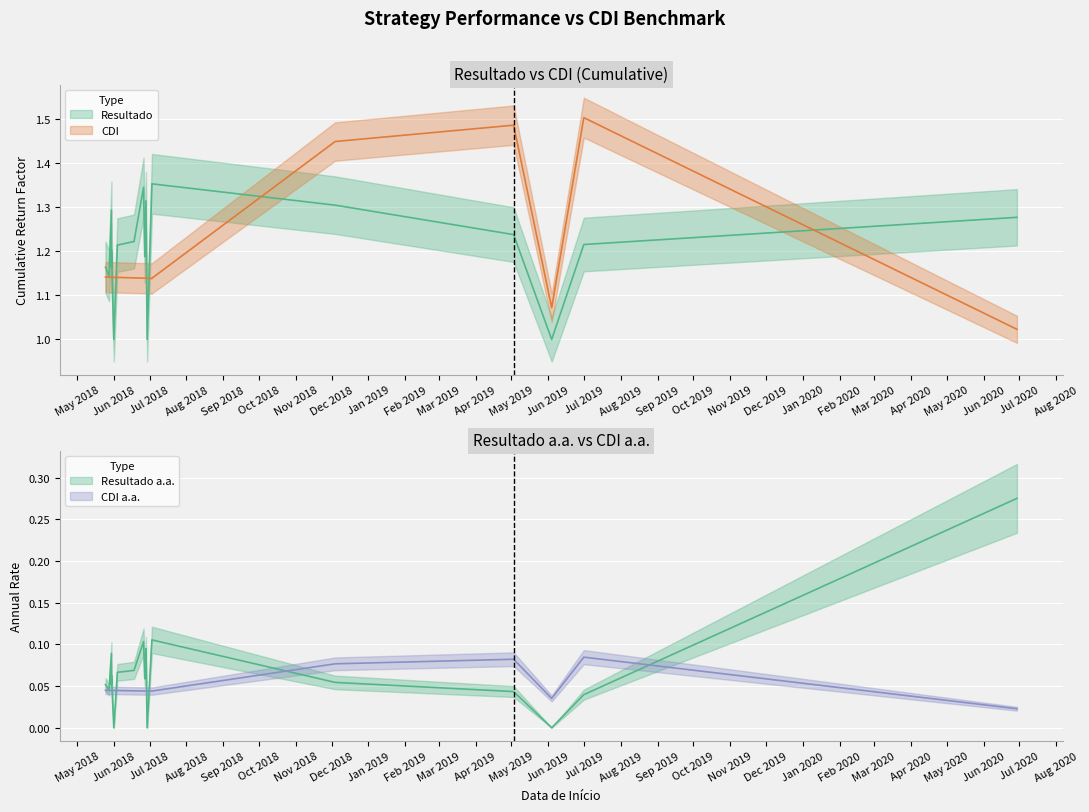

How many interior local valleys does the CDI a.a. series have?

3